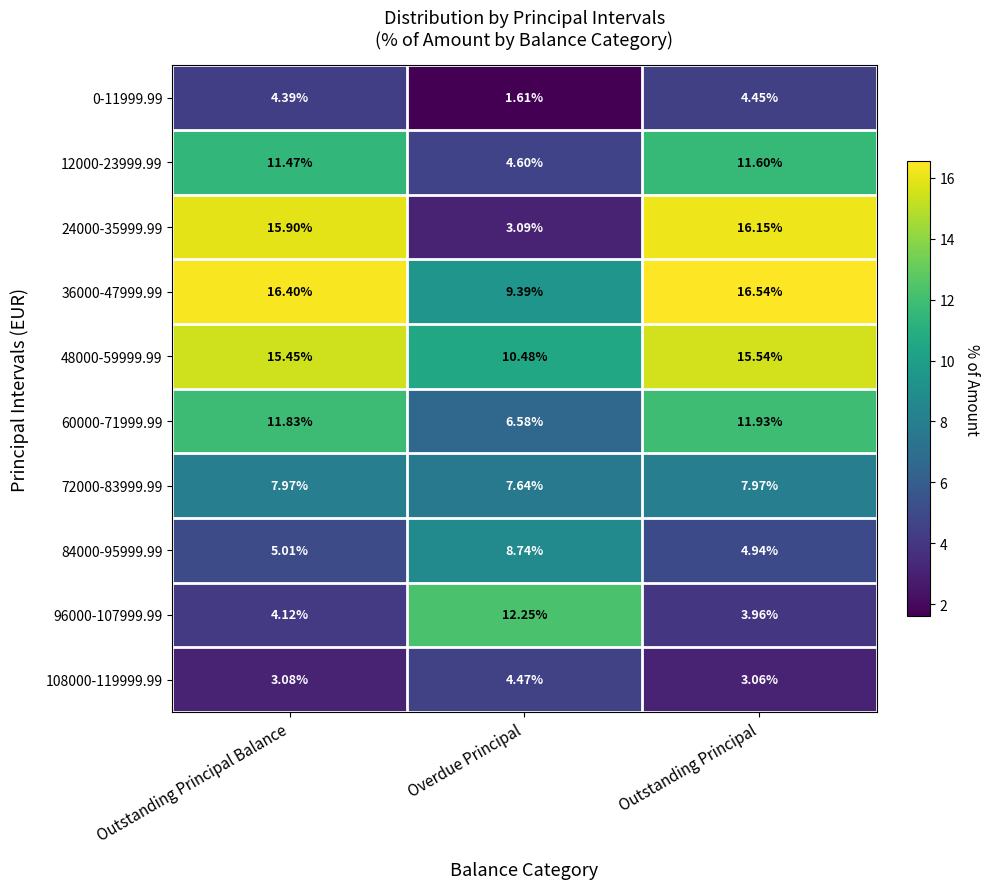

At which category is the sum across all series the highest?

Outstanding Principal